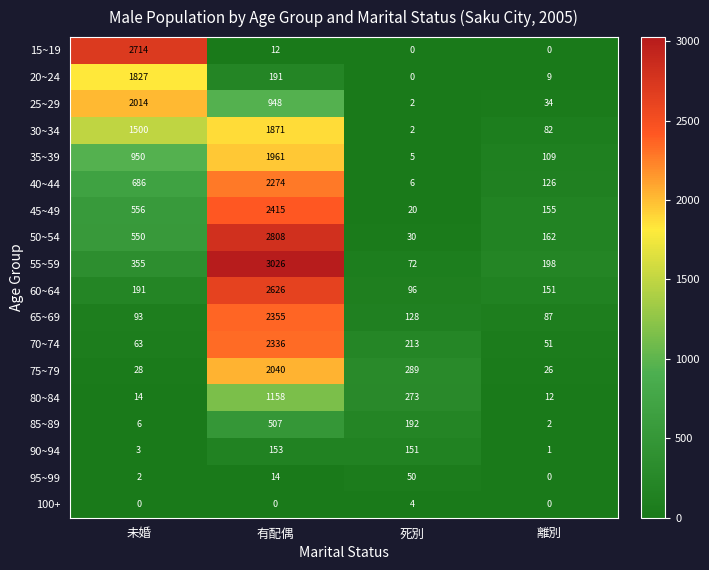

What is the total value across all series at 死別?

1533